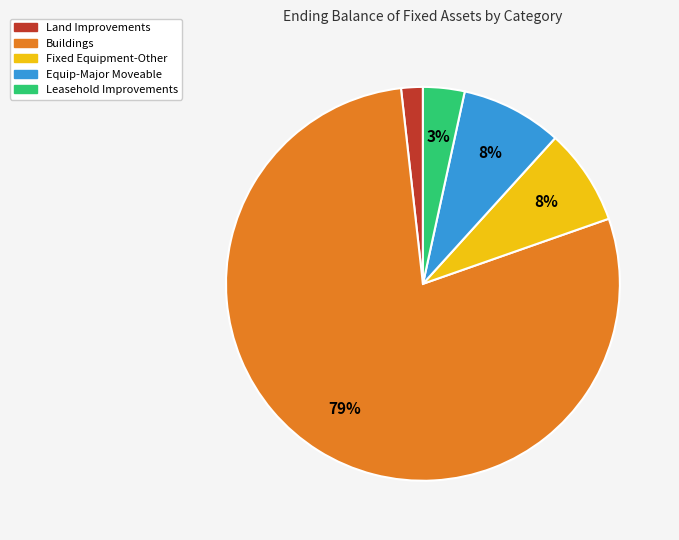

To the nearest percent, what percentage of the pie is Fixed Equipment-Other?

8%